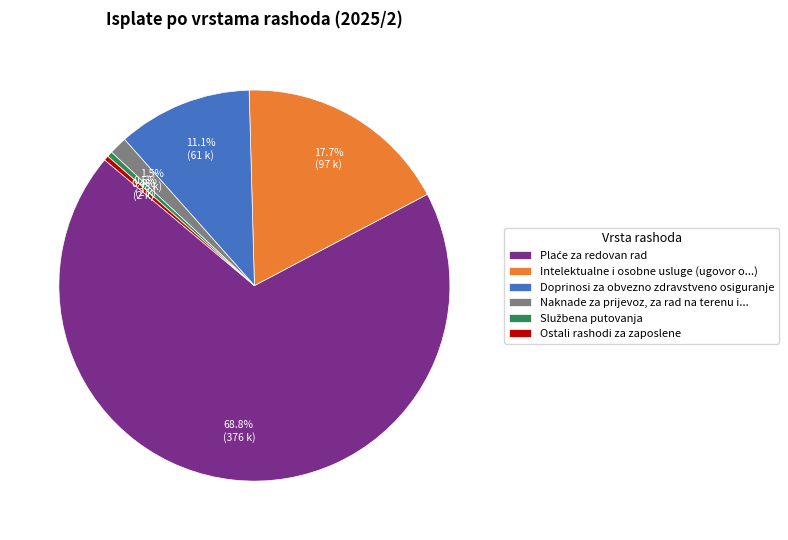

What percentage is NOT represented by Naknade za prijevoz, za rad na terenu i...?

98.5%